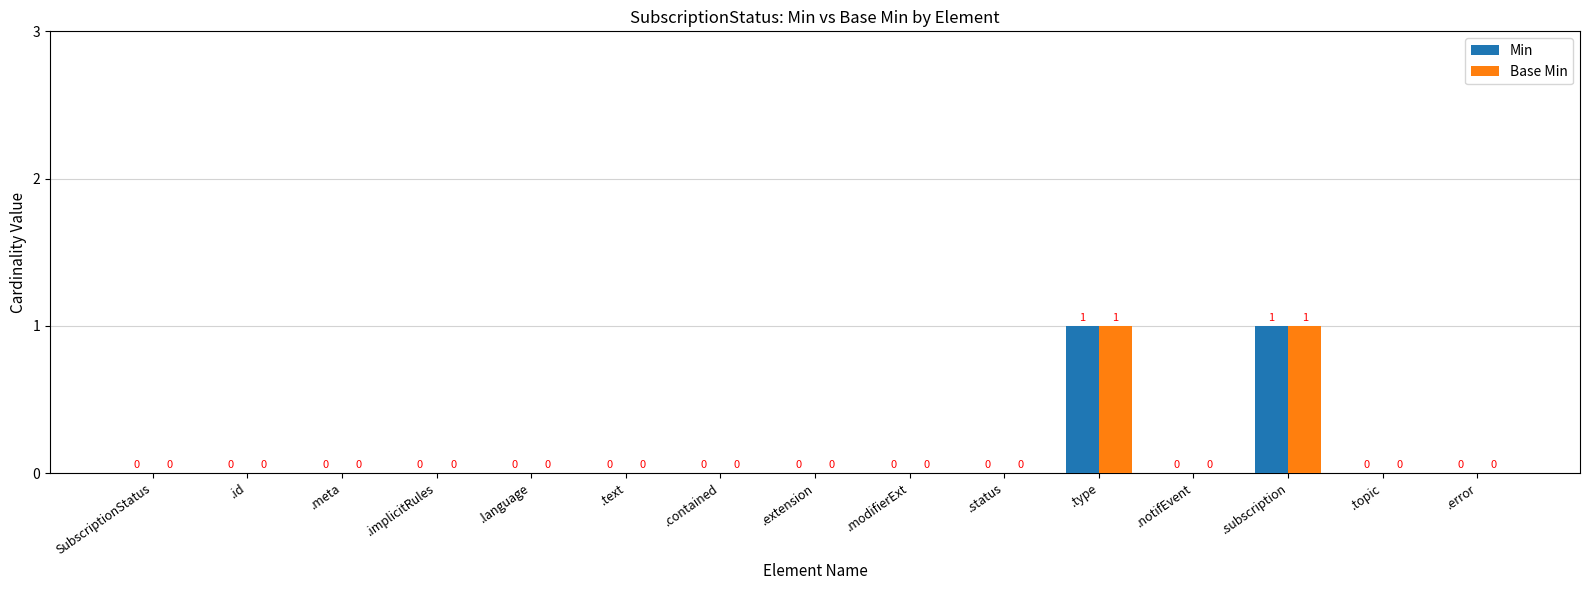

Is it true that Min equals 0 at .topic?

True